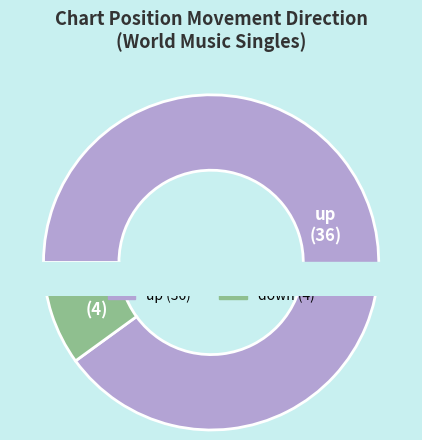

Is there a majority slice in this chart?

Yes